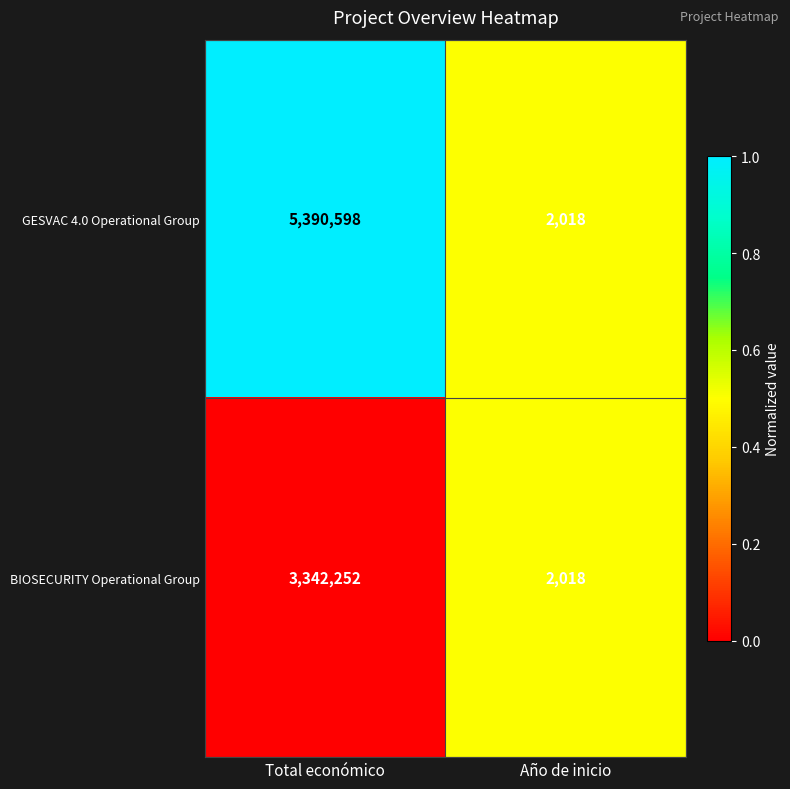

What is the total value across all series at Año de inicio?

4036